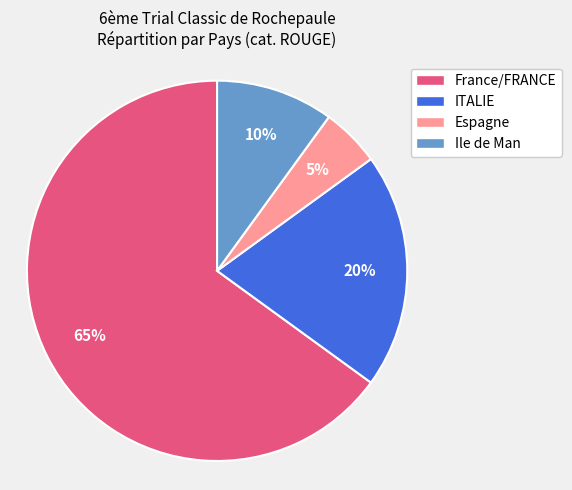

To the nearest percent, what portion does France/FRANCE represent?

65%